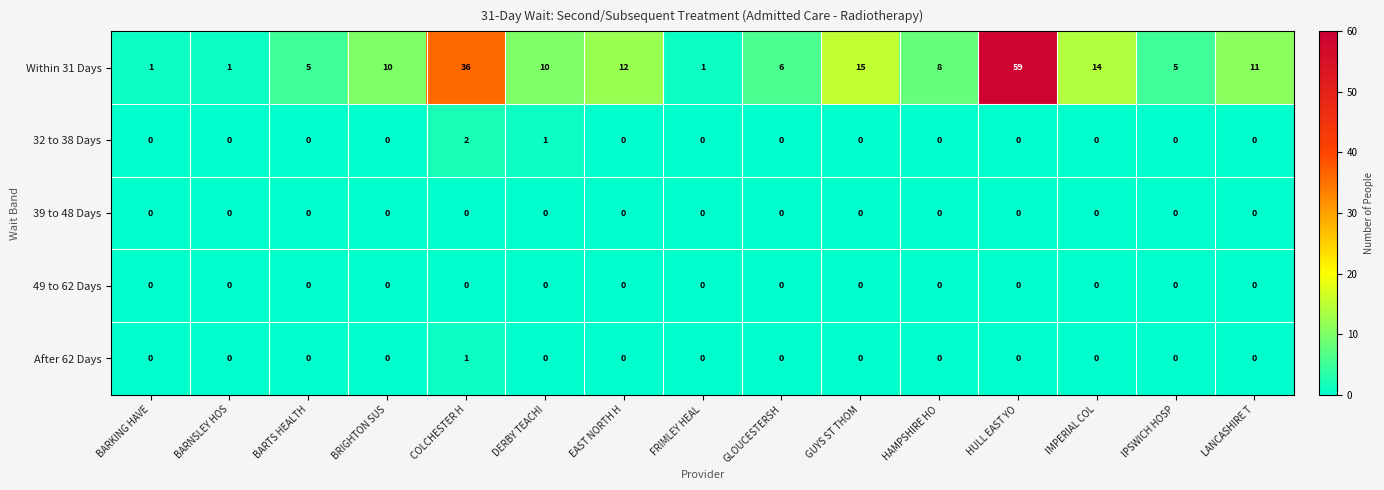

Which series has the largest total across all categories?

Within 31 Days